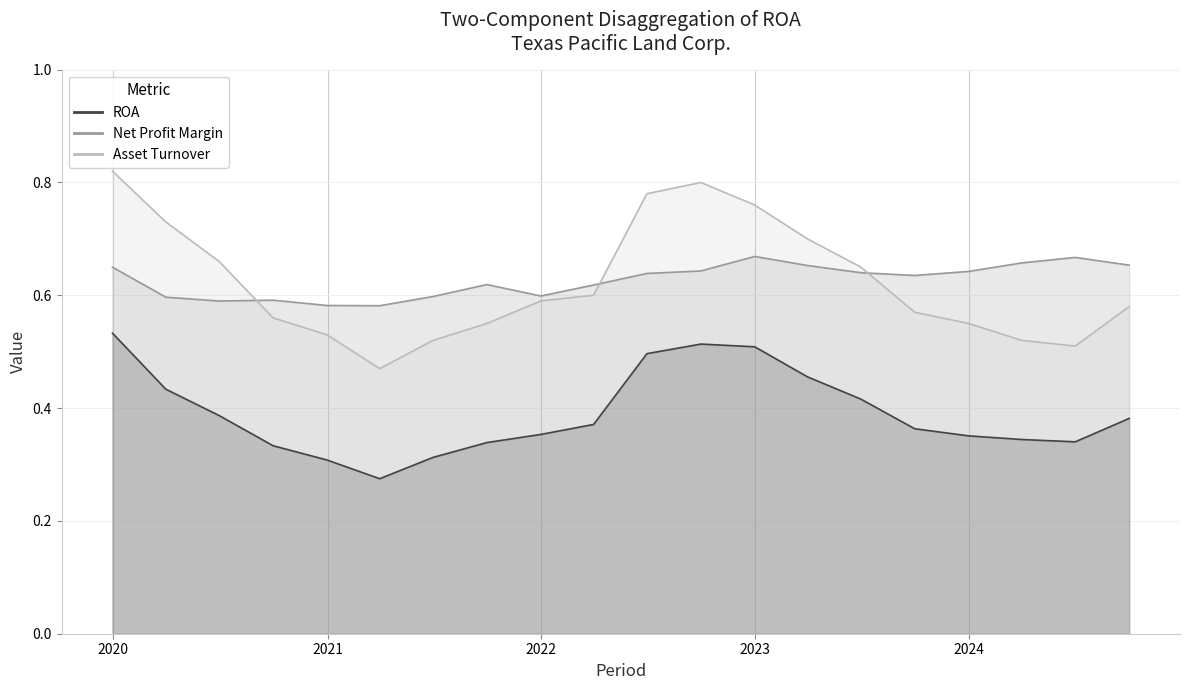

In Net Profit Margin, how many points are lower than both neighbors (excluding endpoints)?

4